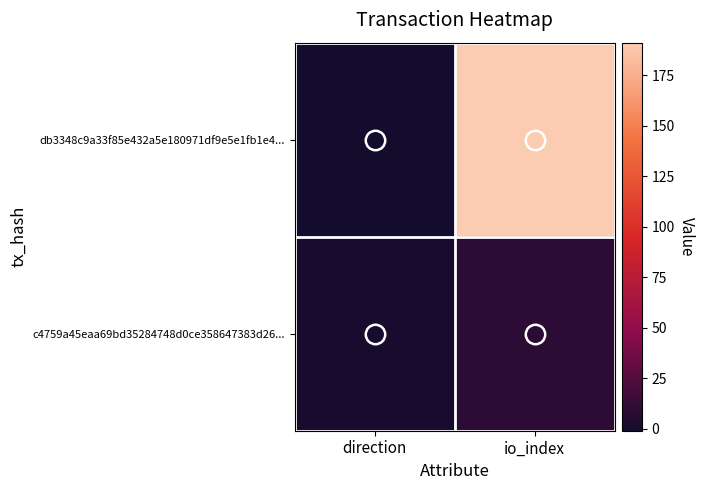

List the series in order of their overall mean, highest first.

db3348c9a33f85e432a5e180971df9e5e1fb1e4..., c4759a45eaa69bd35284748d0ce358647383d26...